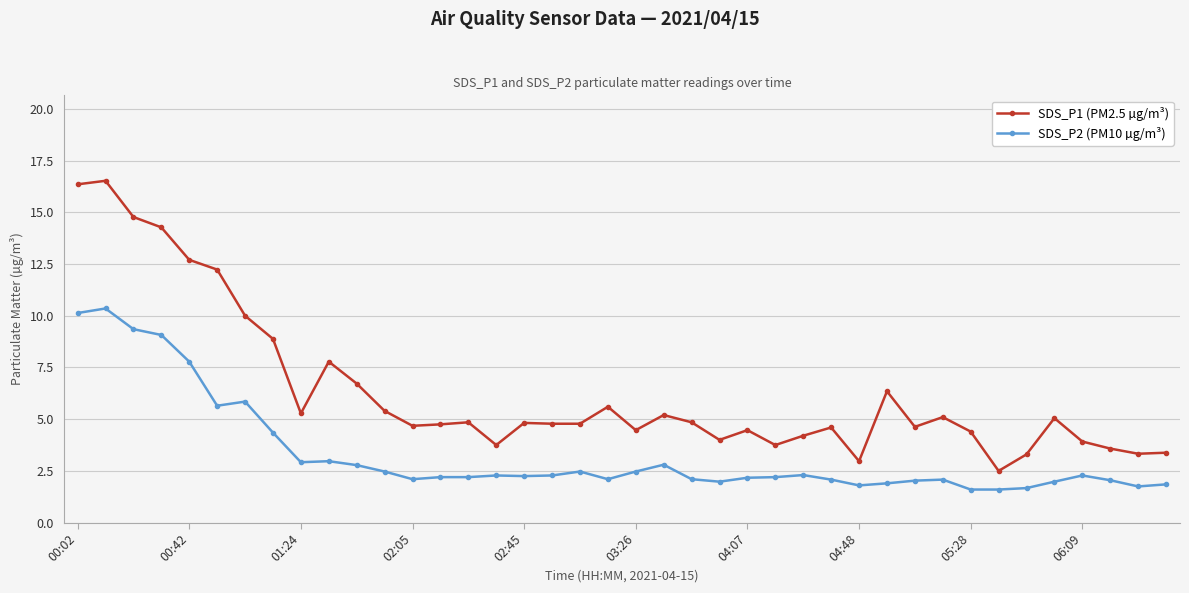

What is the lowest value of the SDS_P2 (PM10 µg/m³) series?

1.6